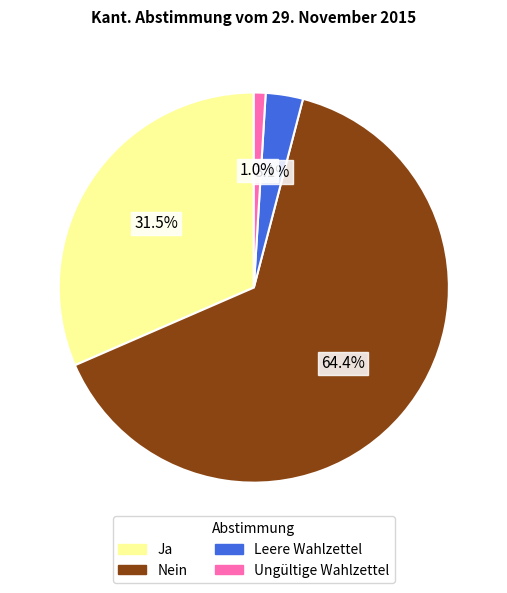

Which category has the biggest portion of the pie?

Nein